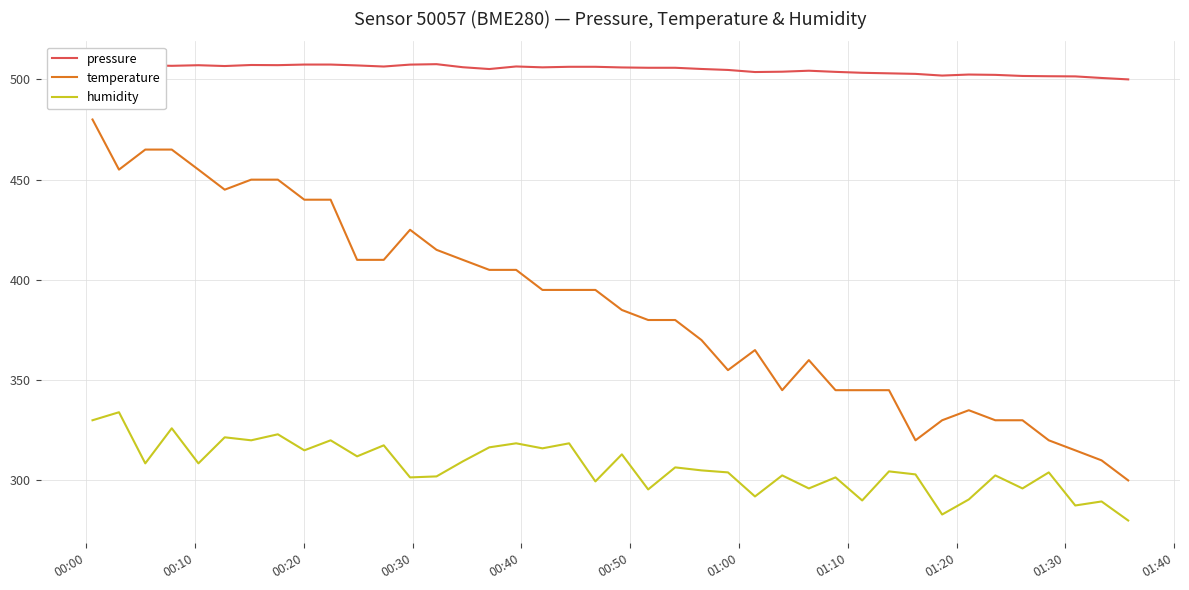

What is the greatest value displayed?

507.6